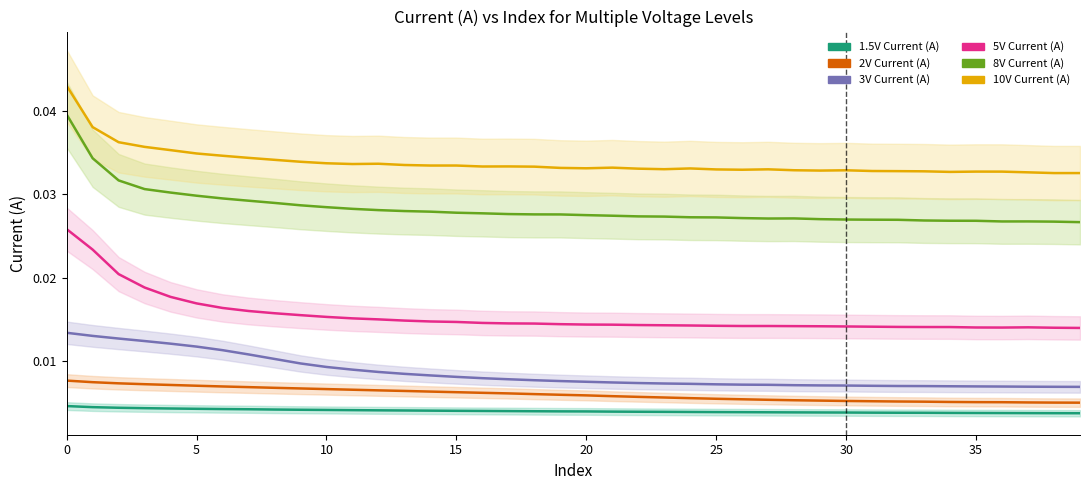

At which label is 5V Current (A) closest to 0?

39